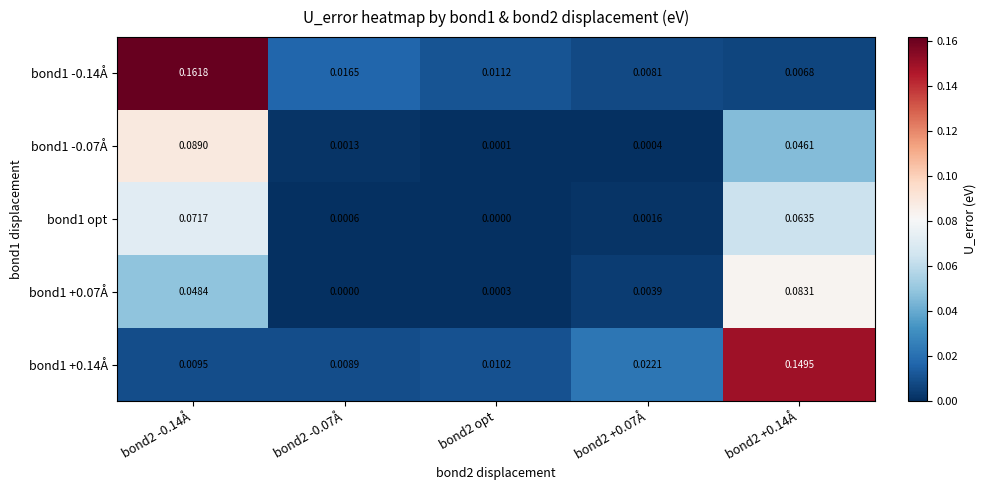

Rank the series at bond2 opt from lowest to highest value.

bond1 opt, bond1 -0.07Å, bond1 +0.07Å, bond1 +0.14Å, bond1 -0.14Å